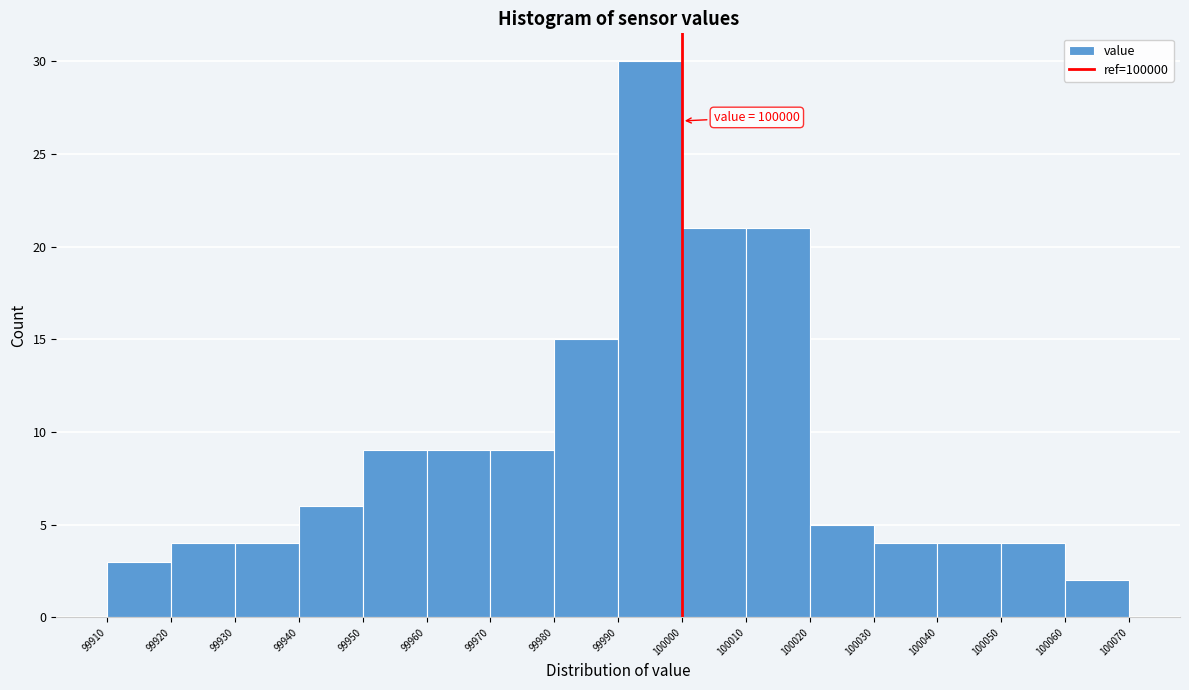

Over which range of the x-axis is the bar tallest?

99990 to 100000